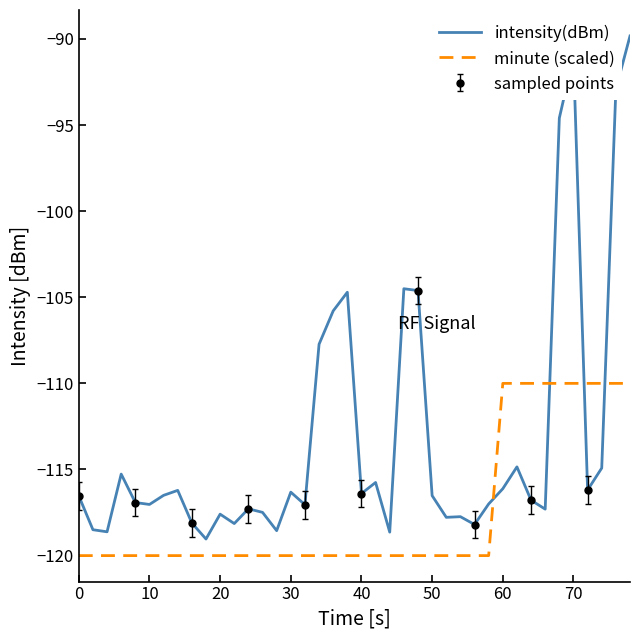

How many lines are shown in the chart?

2